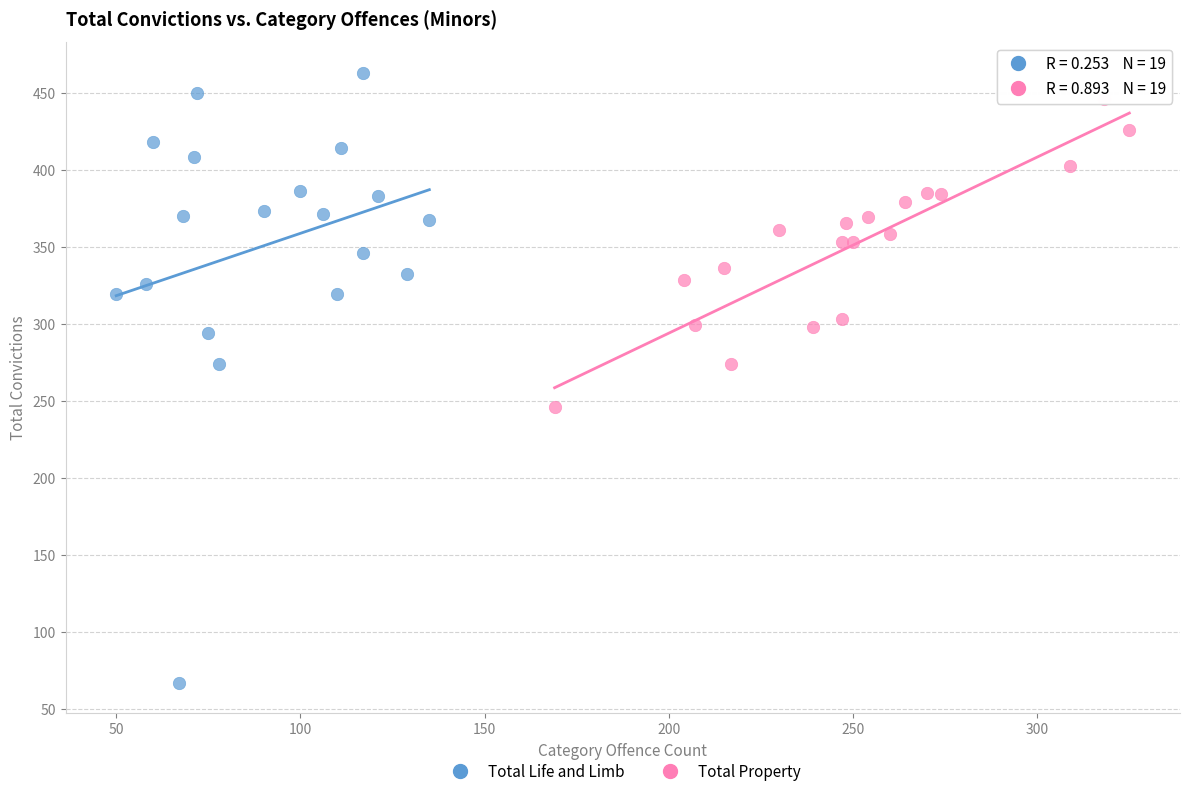

Which series contains the highest Y value?

Total Life and Limb